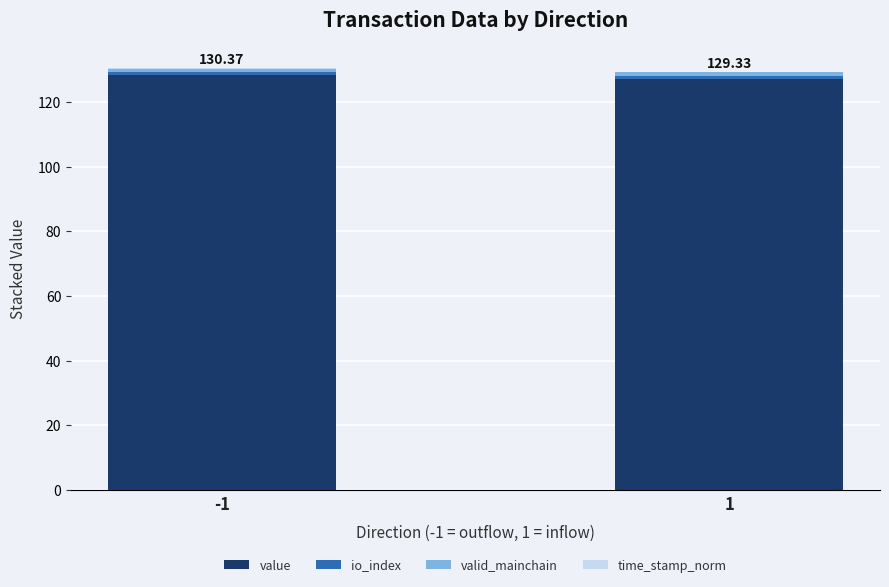

What is the total value across all series at 1?

129.3